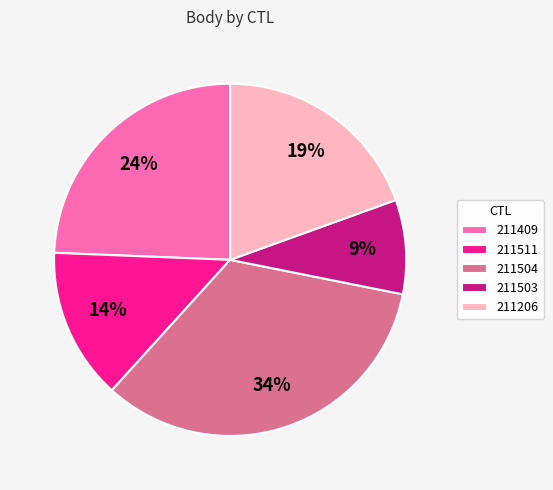

Rank the categories by value from highest to lowest.

211504, 211409, 211206, 211511, 211503